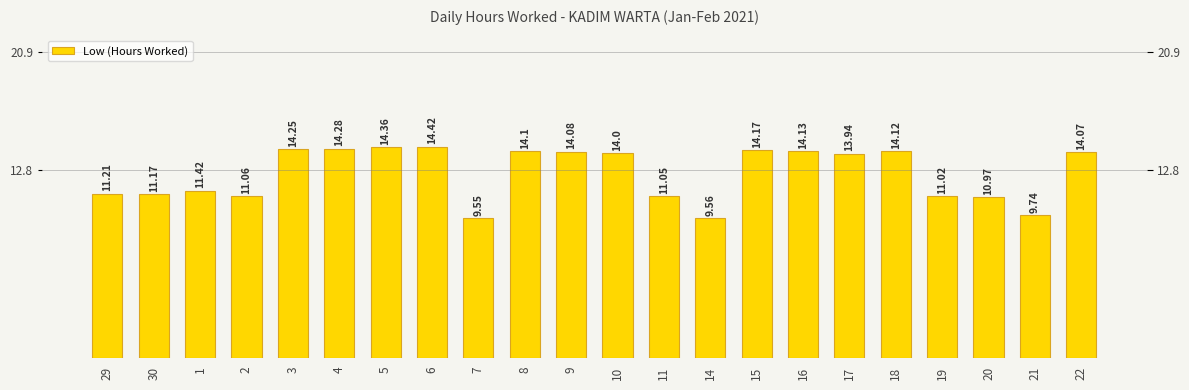

Are the bars horizontal?

No